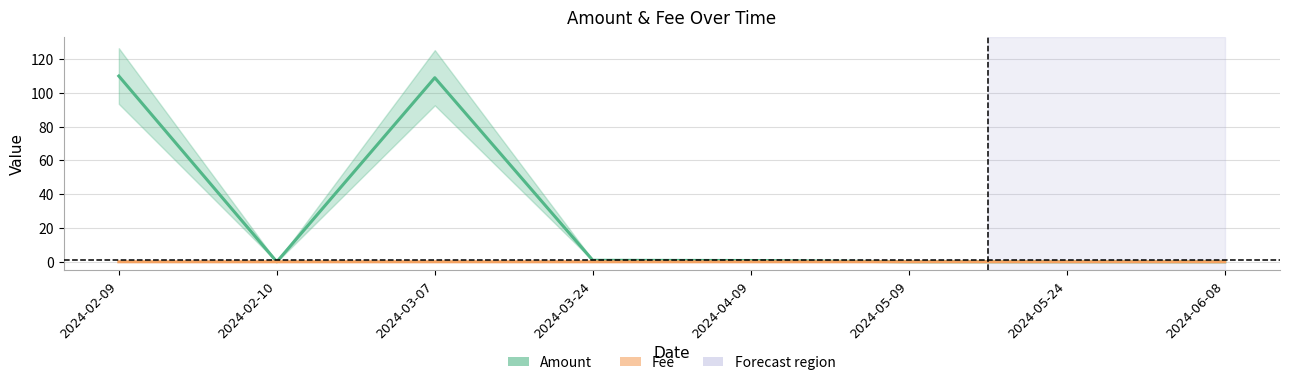

What is the label of the 4th point from the left?

2024-03-24